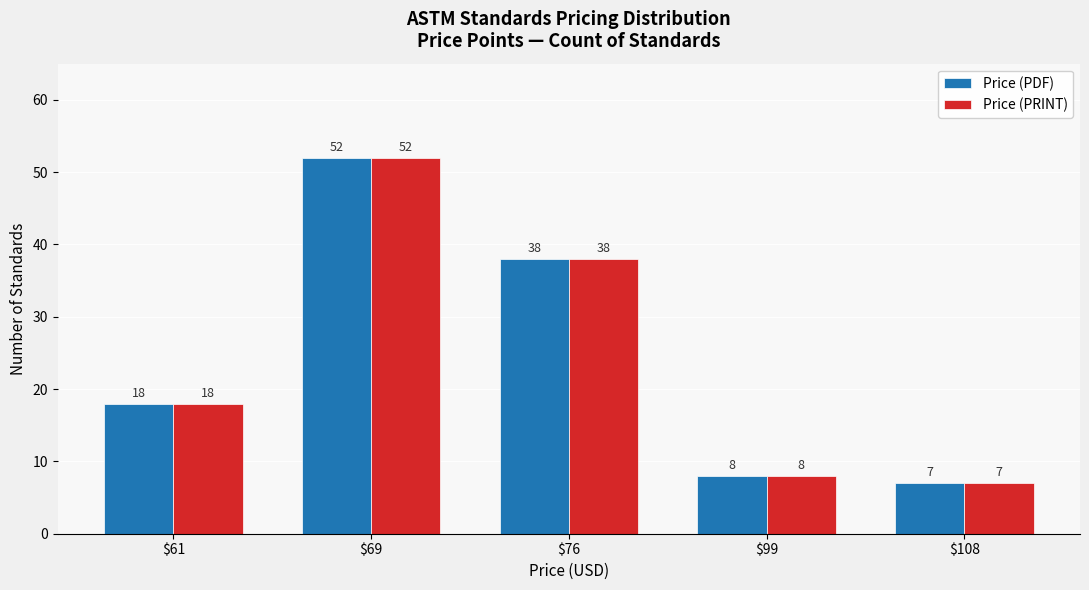

At which category does the chart reach its peak across all series?

$69